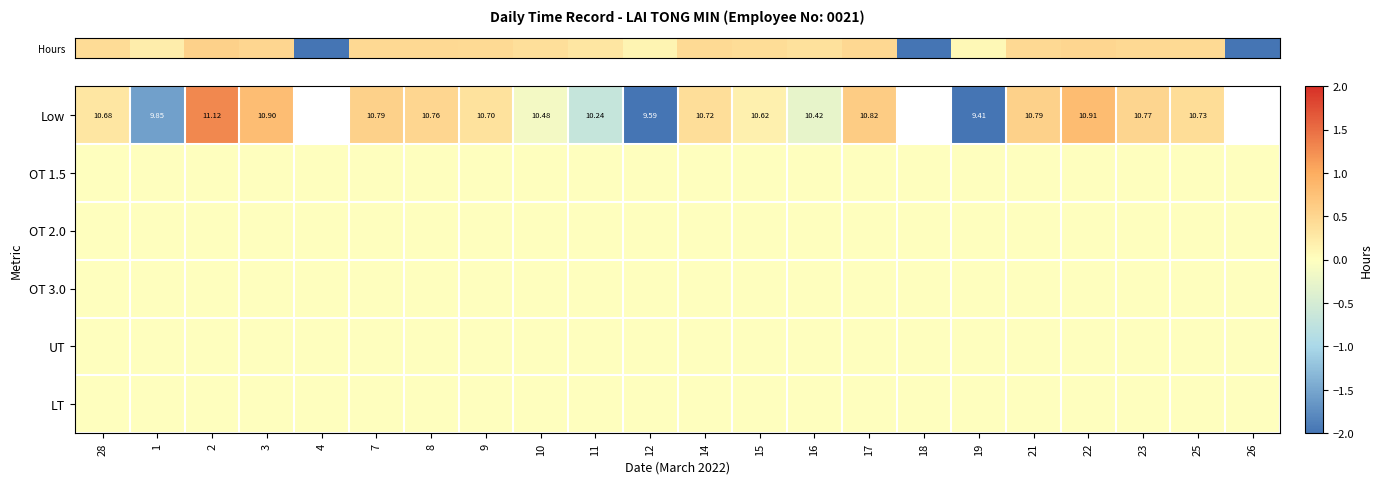

Which has a higher value, 1 or 9?

9